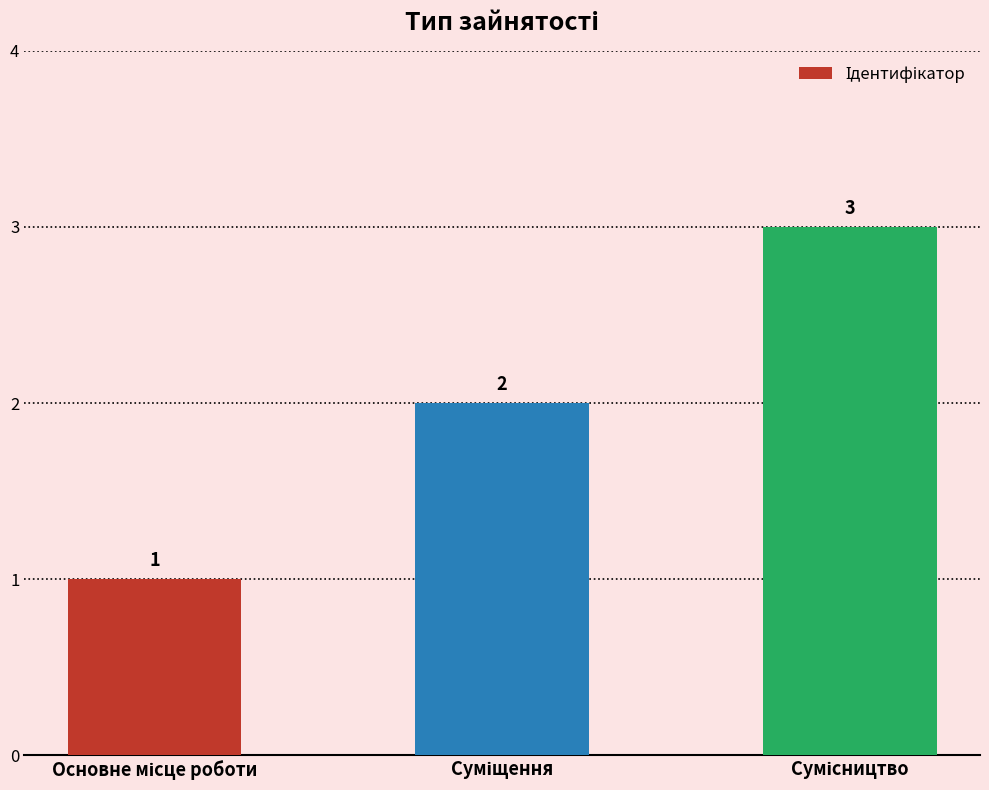

Reading left to right, list all the values displayed in this chart.

1	2	3